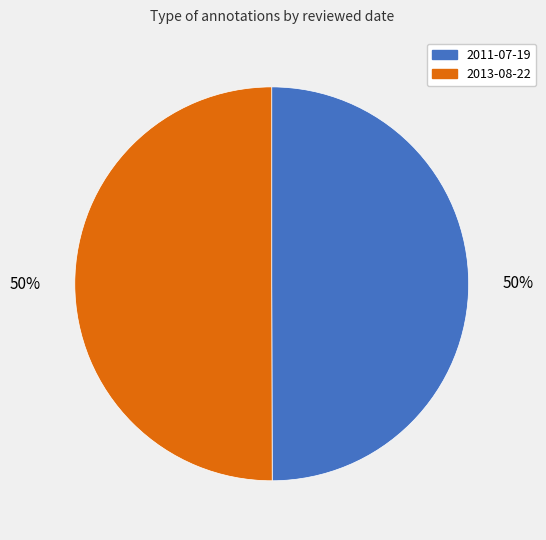

To the nearest percent, what is the combined percentage of 2013-08-22 and 2011-07-19?

100%